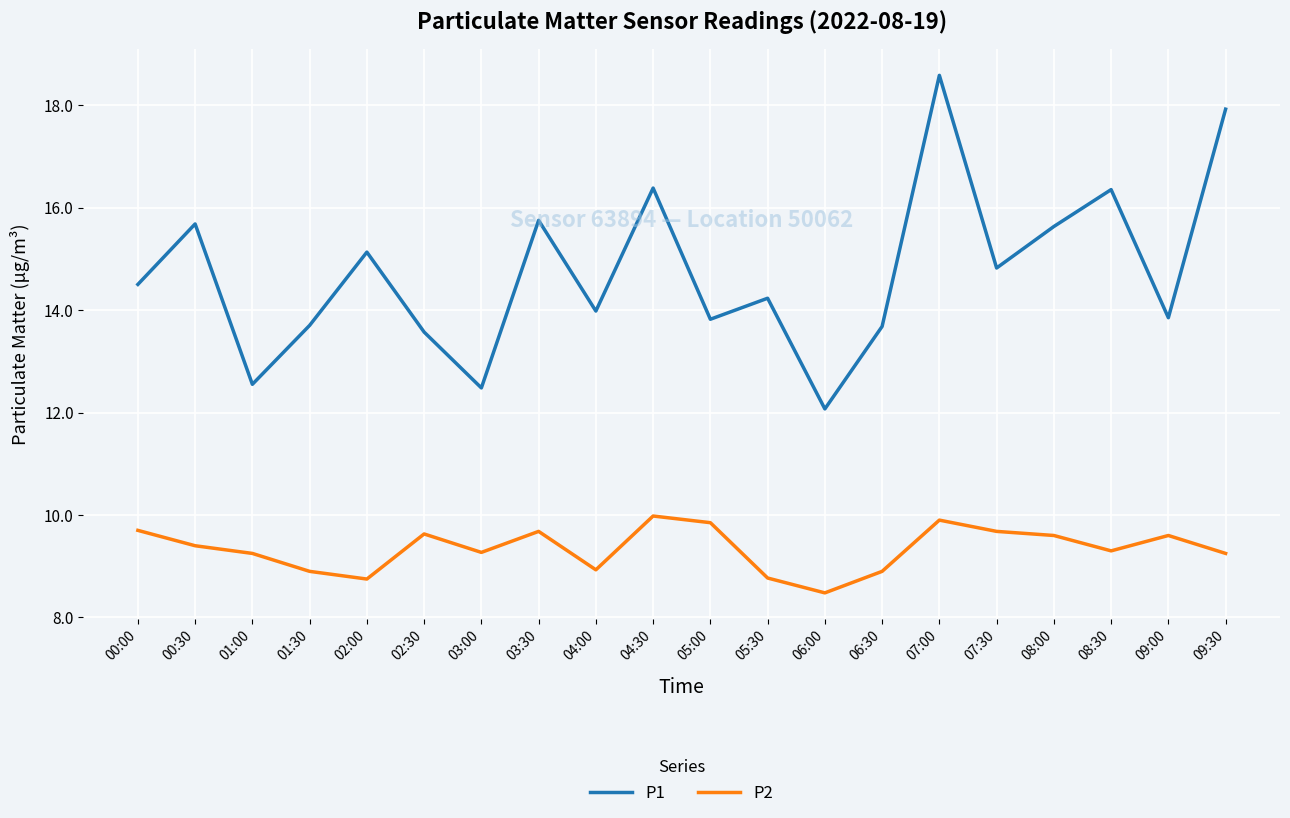

What is the difference between the maximum and minimum values in the P1 series?

6.5